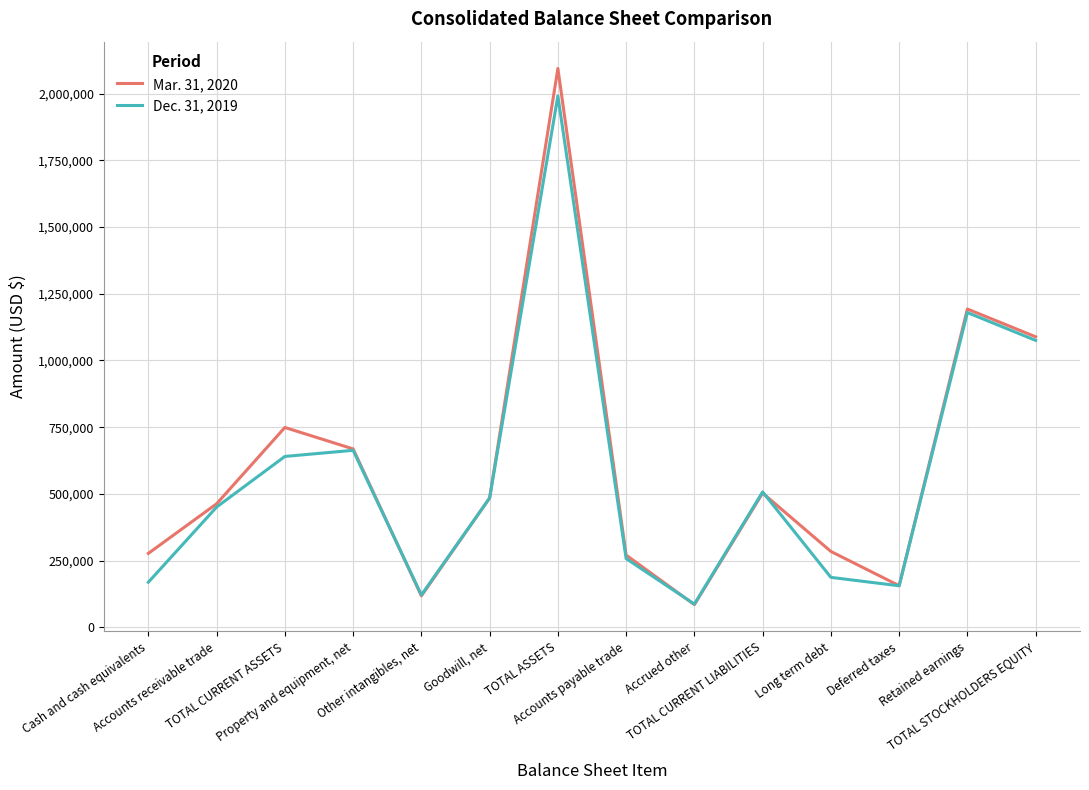

At which category is the sum across all series the highest?

TOTAL ASSETS